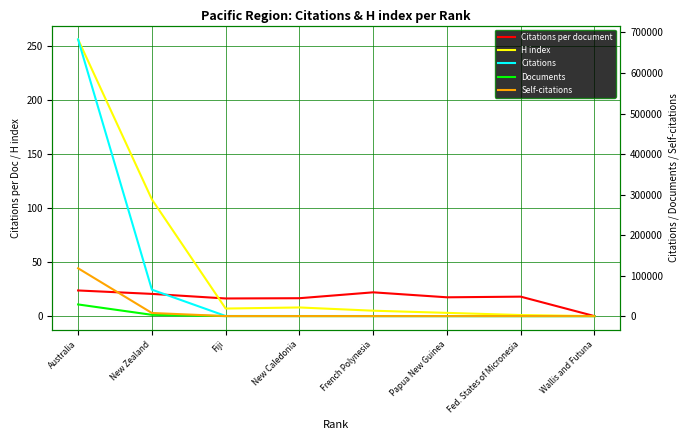

Is it true that H index equals -98.0 at Wallis and Futuna?

False